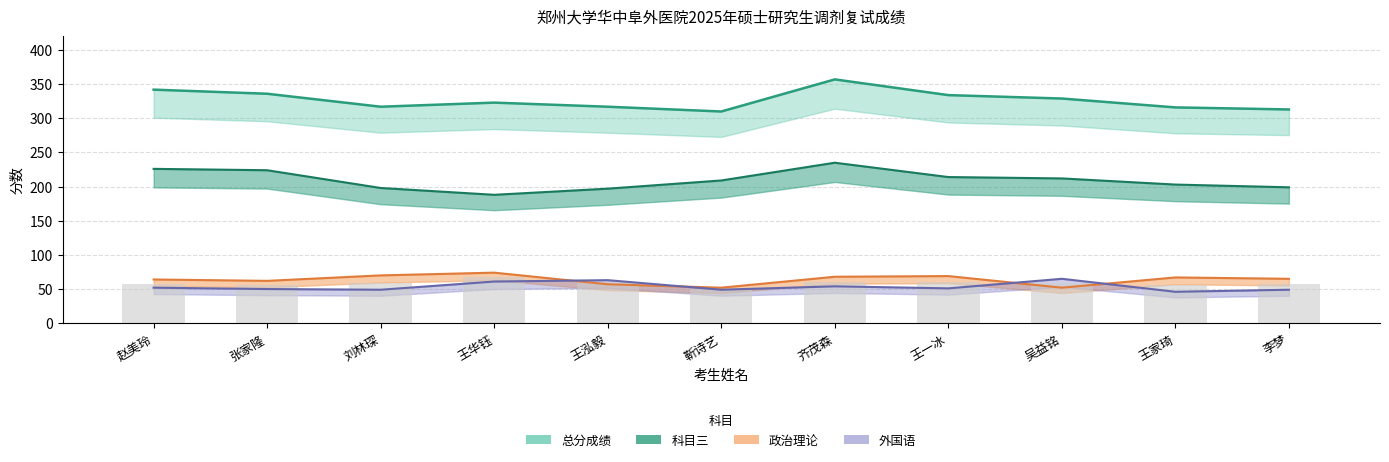

How many bars are there in total?

44